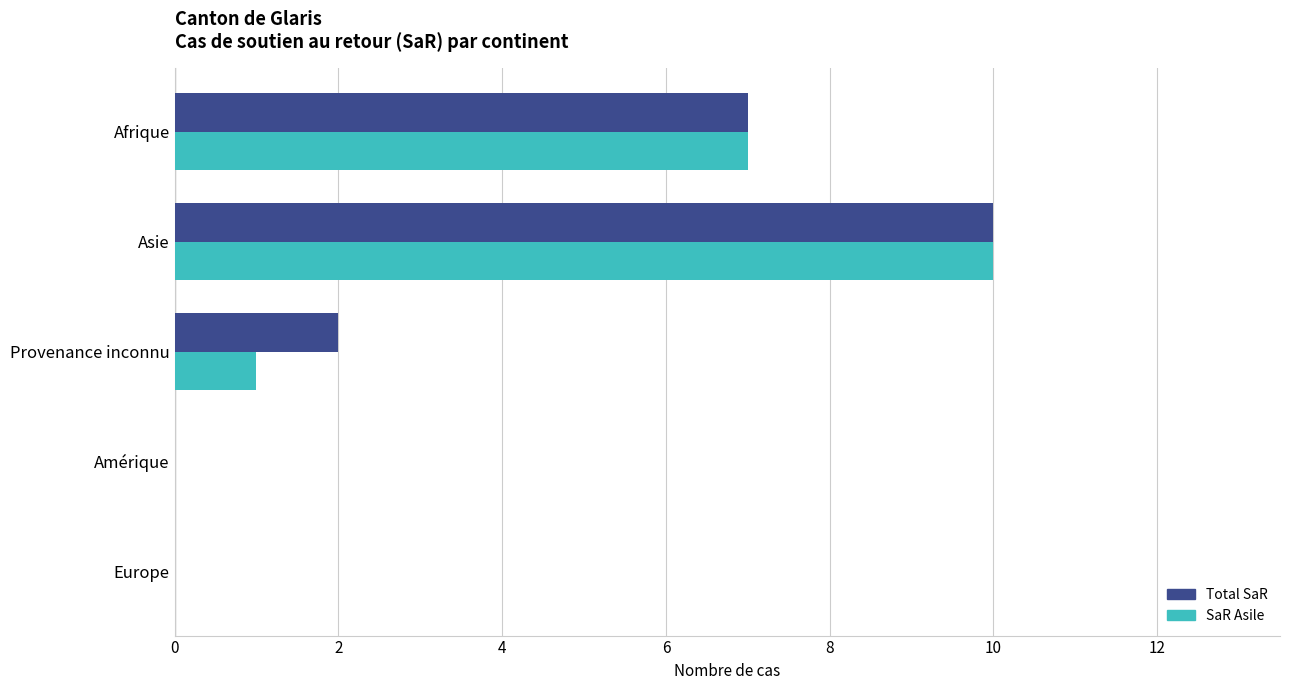

What is the maximum value shown in the chart?

10